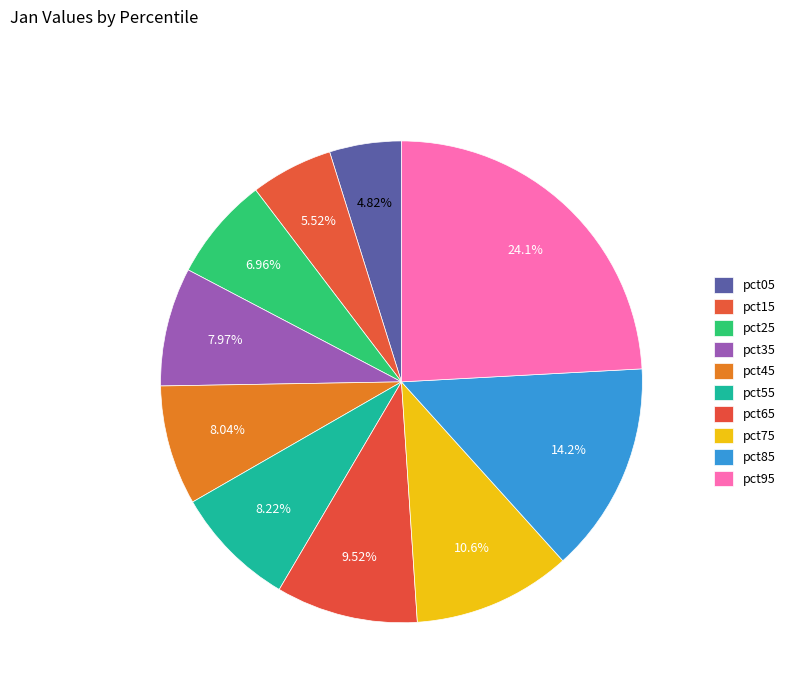

How many slices are in this pie chart?

10